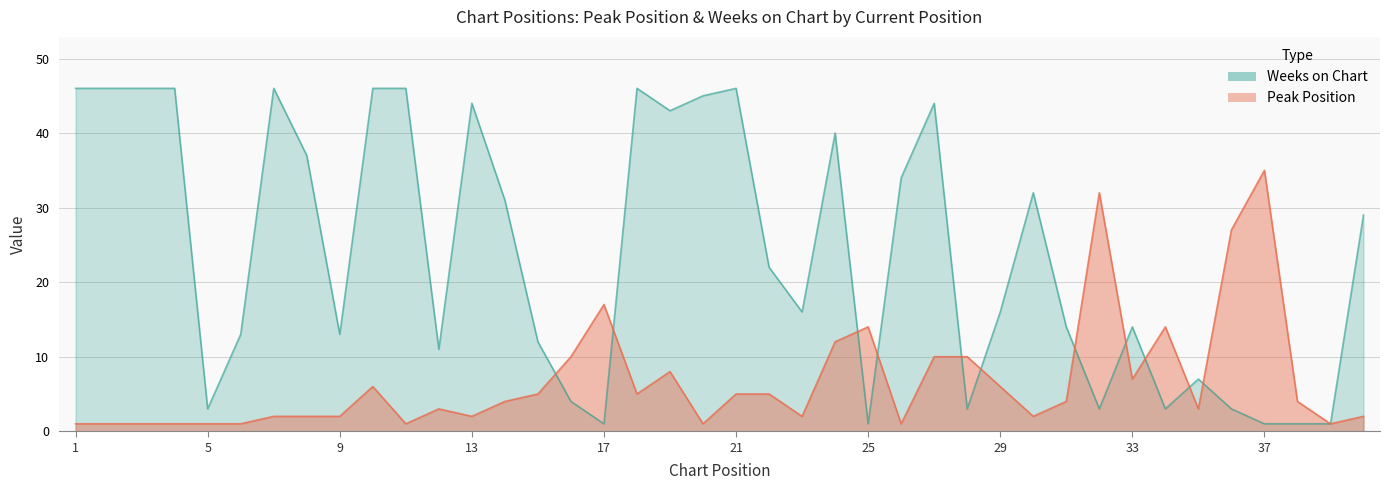

What is the difference between the Weeks on Chart values at 1 and 14?

15